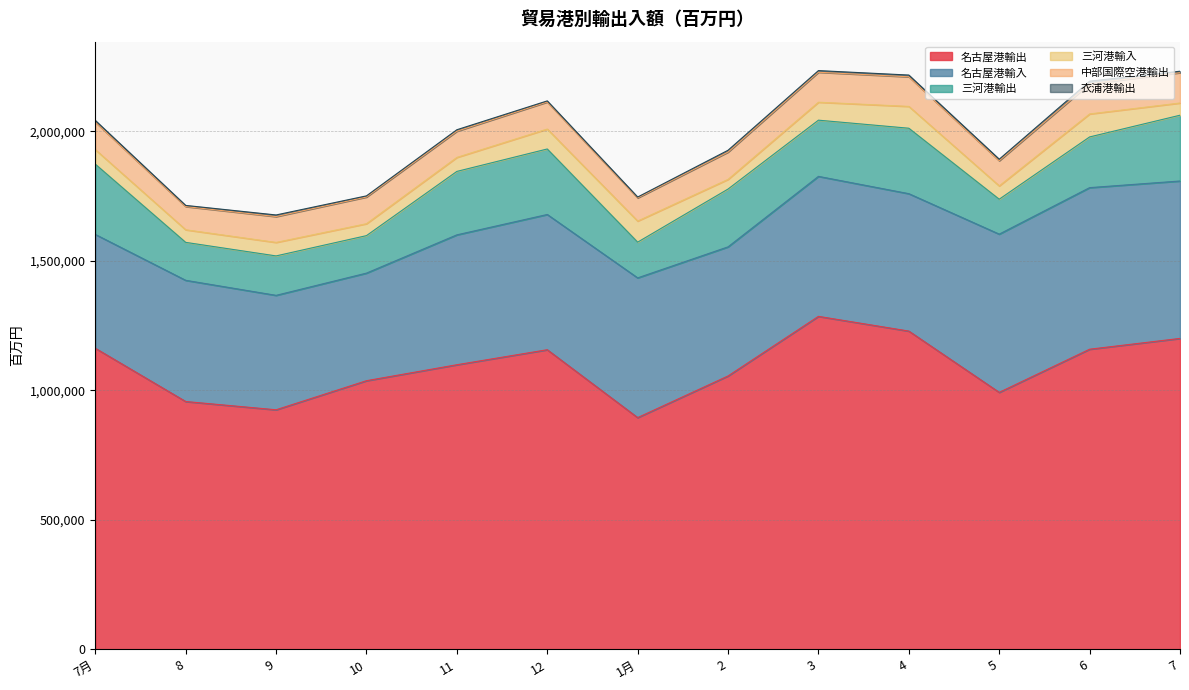

Does the chart display data point markers on the line(s)?

No